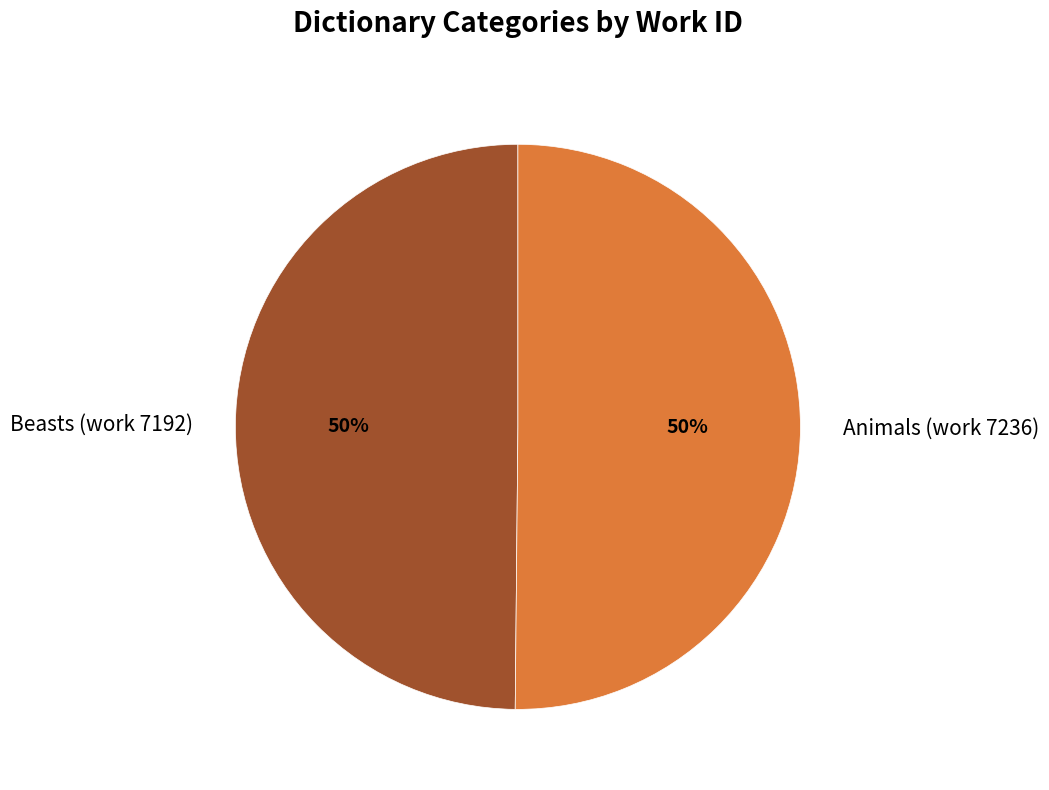

How many segments does this pie chart have?

2